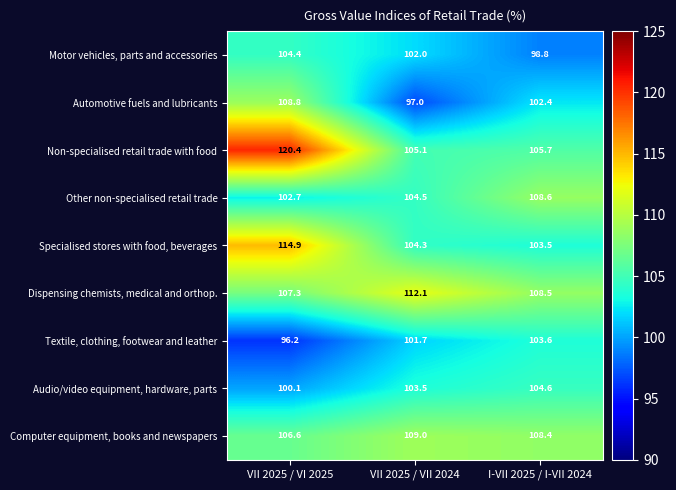

Where is Audio/video equipment, hardware, parts nearest to the value 102?

VII 2025 / VII 2024